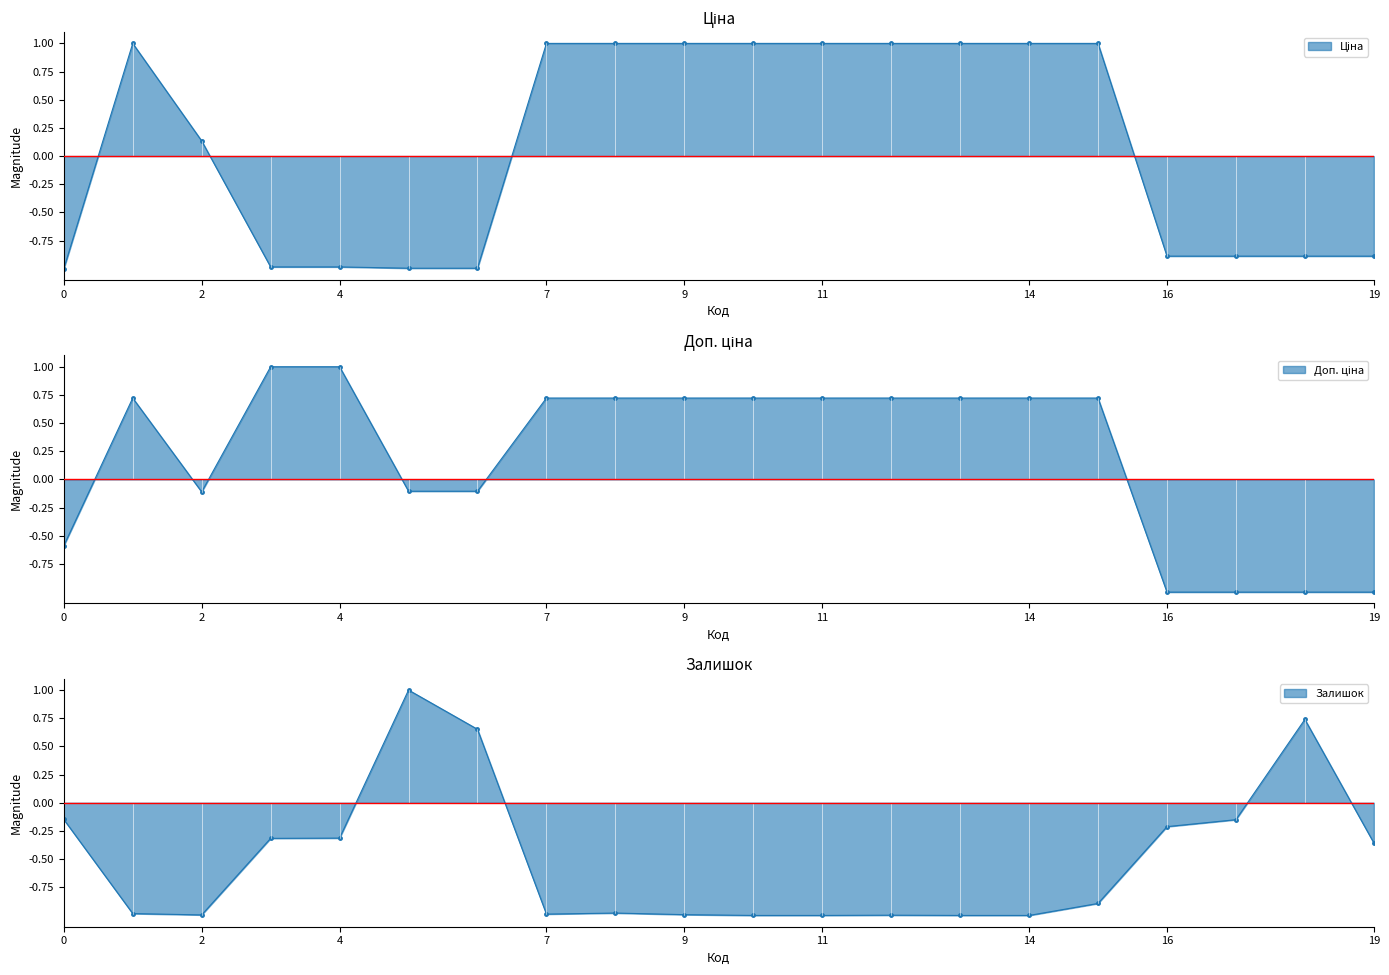

List the series in order of their overall mean, lowest first.

Залишок, Ціна, Доп. ціна